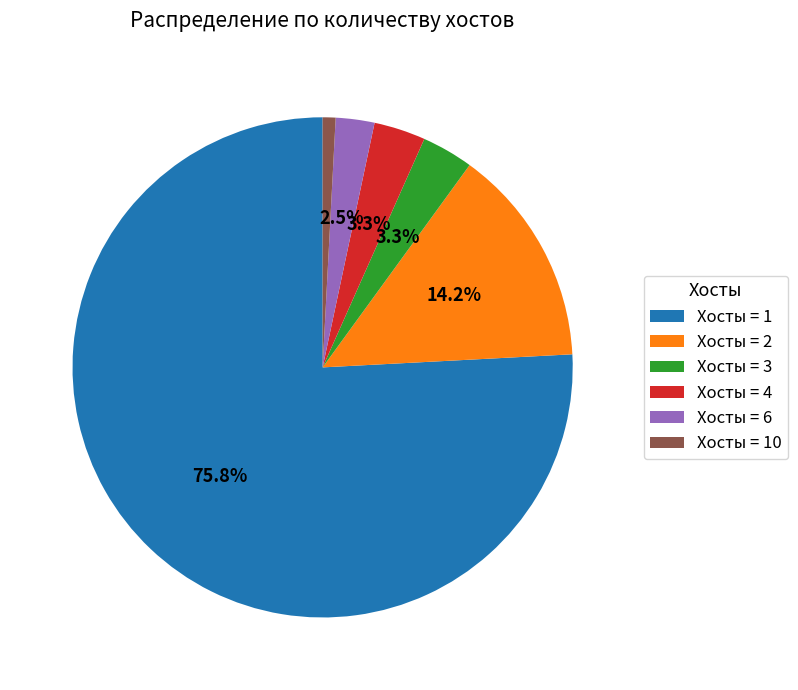

Approximately how many times larger is the value at Хосты = 2 compared to Хосты = 10?

17.0